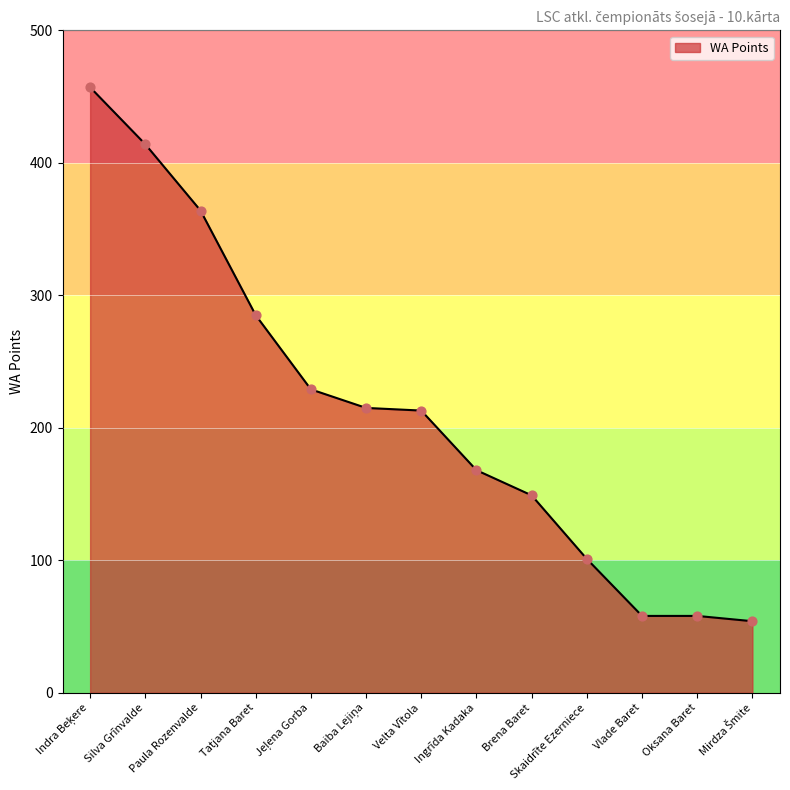

What is the change in value from Ingrīda Kadaka to Brena Baret?

-19